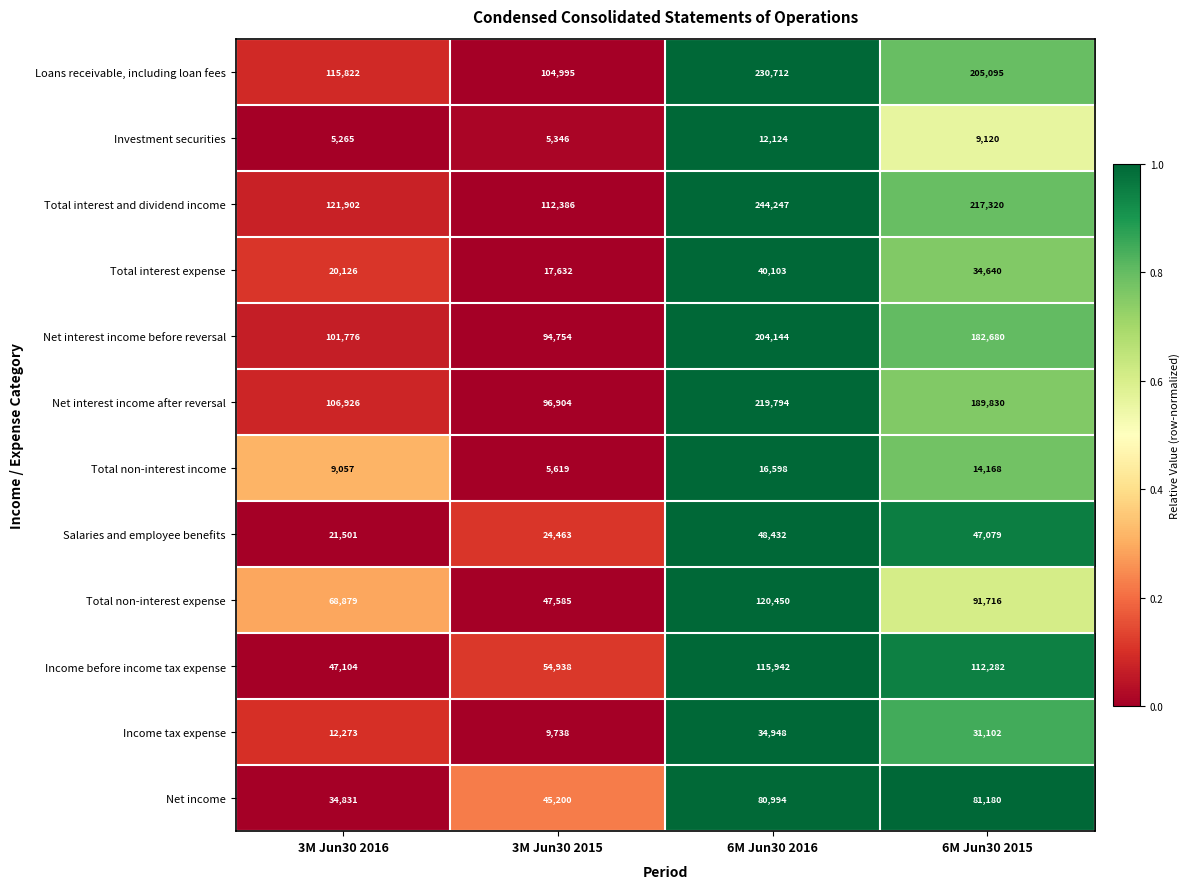

Rank the series by their maximum value, from lowest to highest.

Investment securities, Total non-interest income, Income tax expense, Total interest expense, Salaries and employee benefits, Net income, Income before income tax expense, Total non-interest expense, Net interest income before reversal, Net interest income after reversal, Loans receivable, including loan fees, Total interest and dividend income